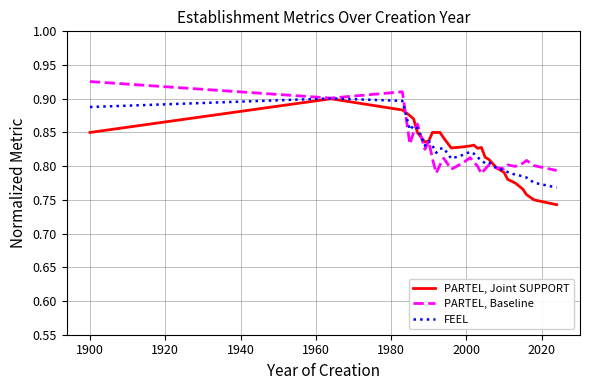

What are all the series names shown in the legend?

PARTEL, Joint SUPPORT, PARTEL, Baseline, FEEL